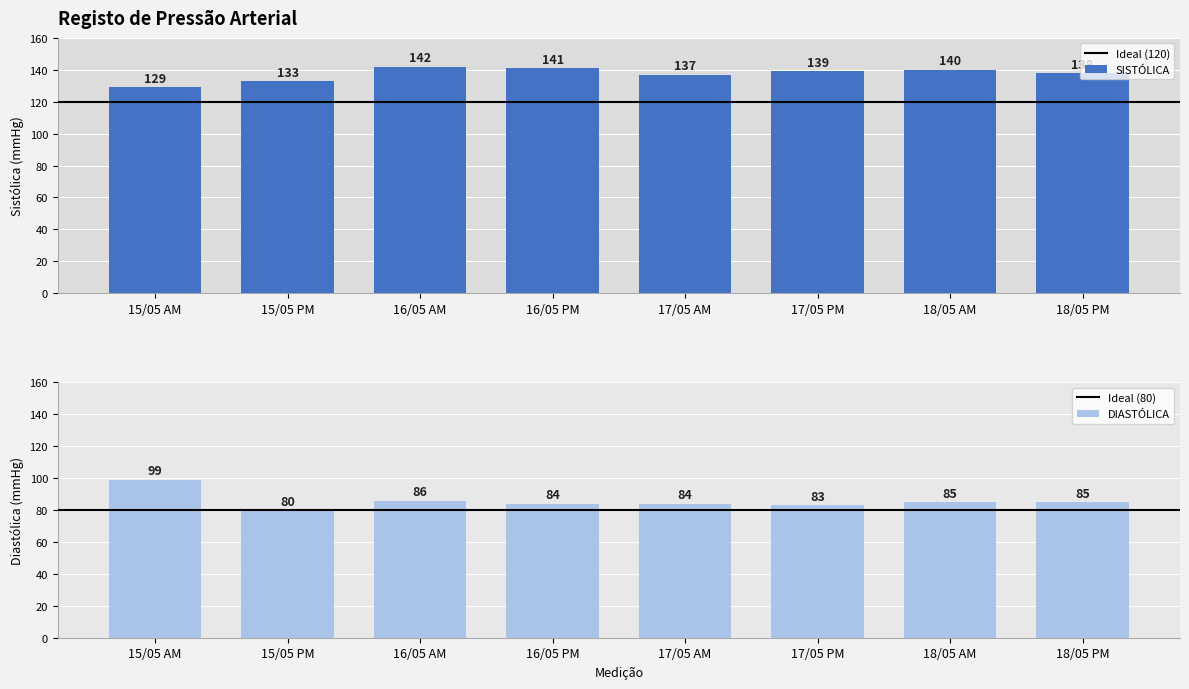

What are all the series names shown in the legend?

SISTÓLICA, DIASTÓLICA